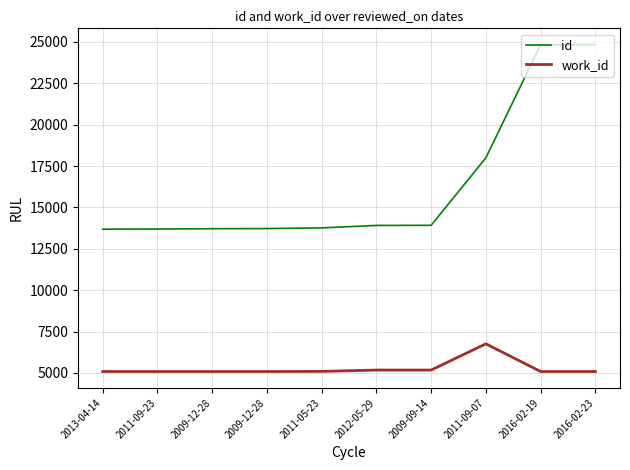

What is the sum of the id values at 2016-02-19 and 2012-05-29?

38745